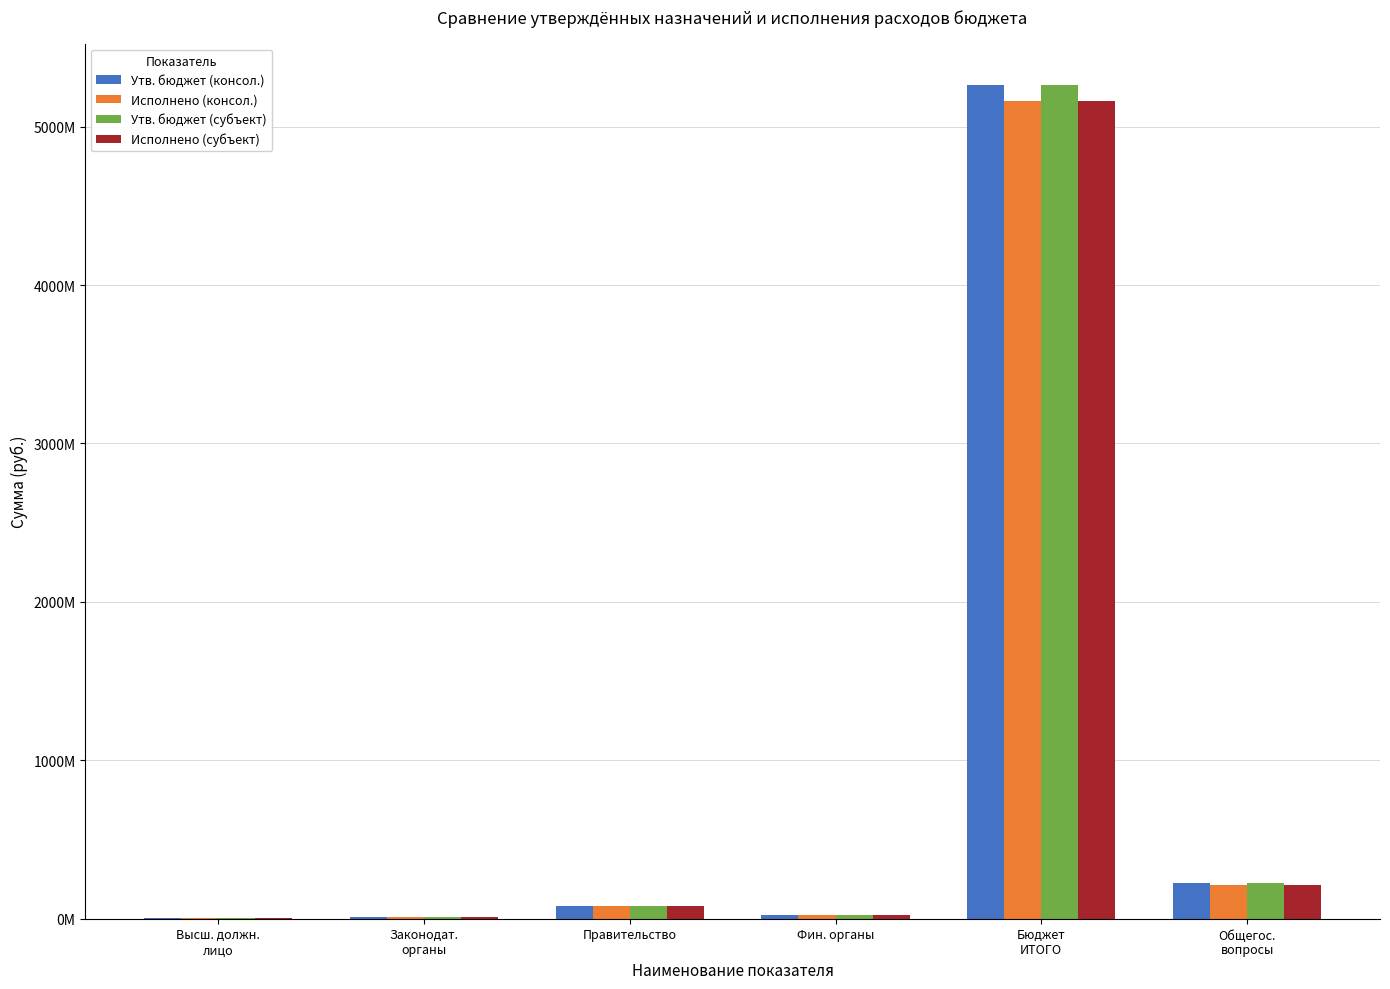

Reading left to right, what are all the values shown in this chart?

Утв. бюджет (консол.): 1820400.0	13663801.0	79457599.0	22761018.0	5260999297.0	223955126.0
Исполнено (консол.): 1765613.6	13603785.8	78569919.2	22403168.5	5160398312.2	212472754.5
Утв. бюджет (субъект): 1820400.0	13663801.0	79457599.0	22761018.0	5260999297.0	223955126.0
Исполнено (субъект): 1765613.6	13603785.8	78569919.2	22403168.5	5160398312.2	212472754.5